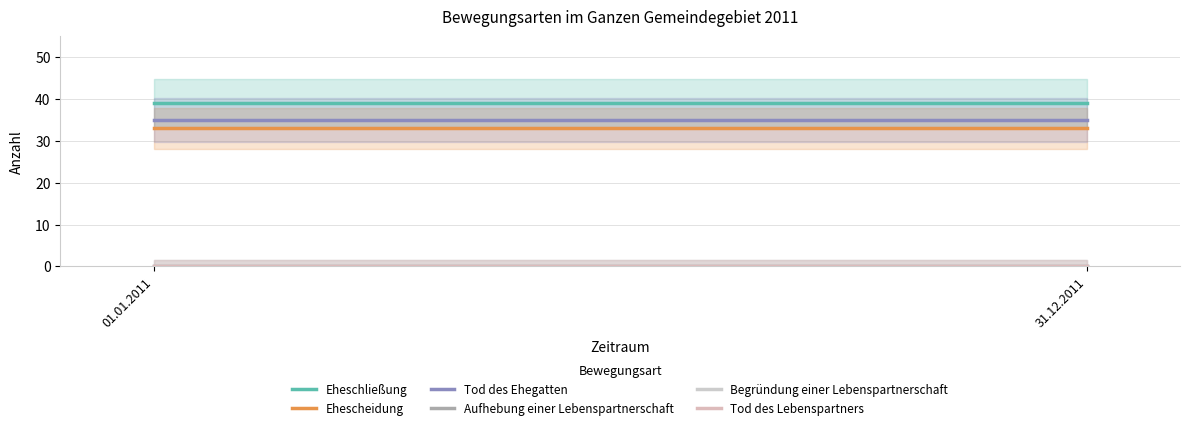

Which category has the highest value in the Aufhebung einer Lebenspartnerschaft series?

01.01.2011